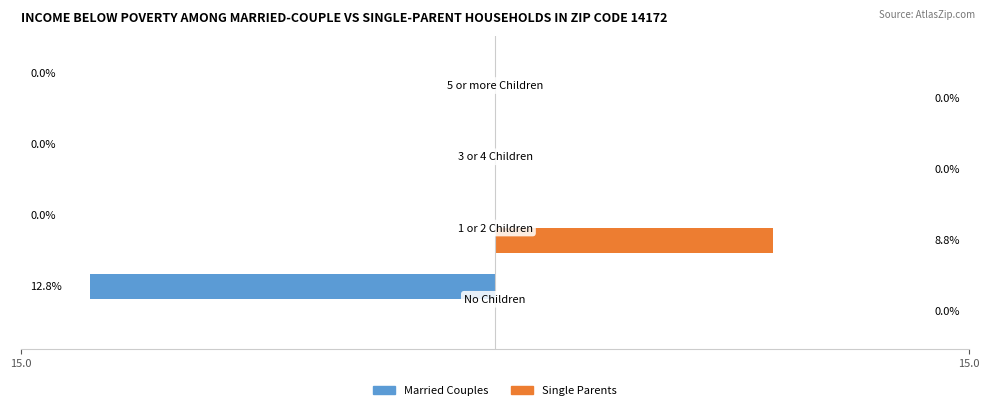

What is the maximum value for Single Parents?

8.8